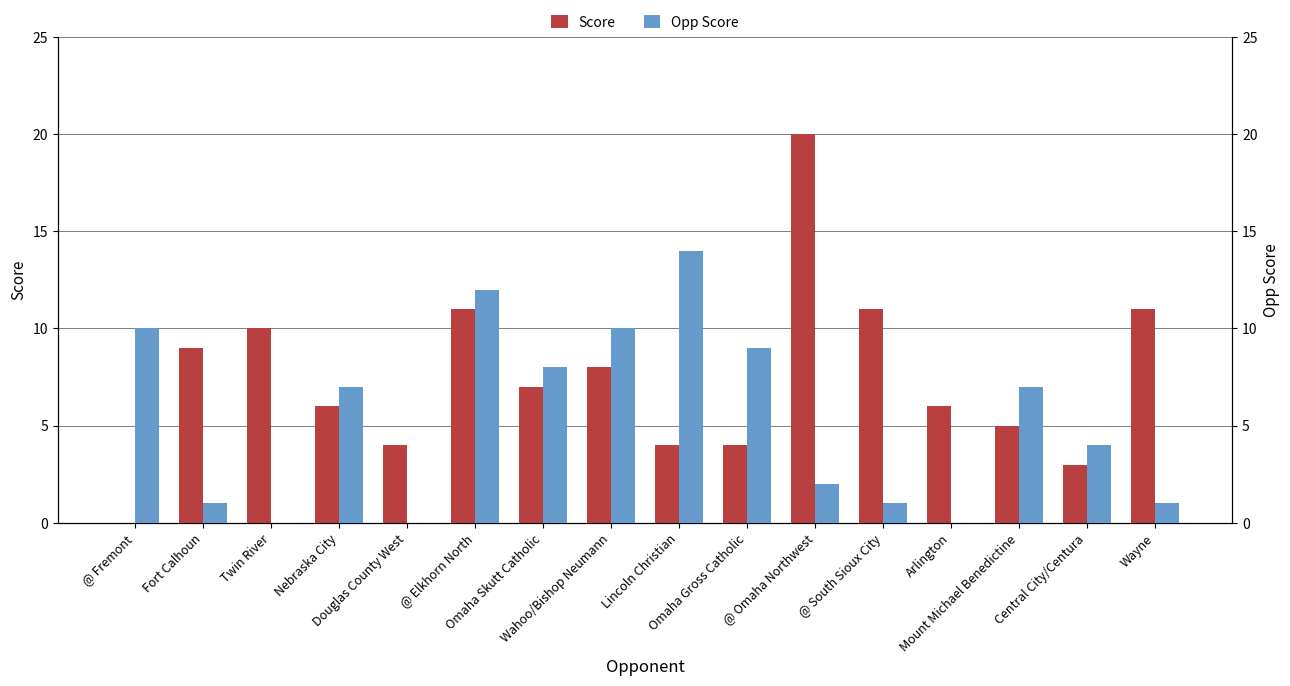

Does the chart contain stacked bars?

No